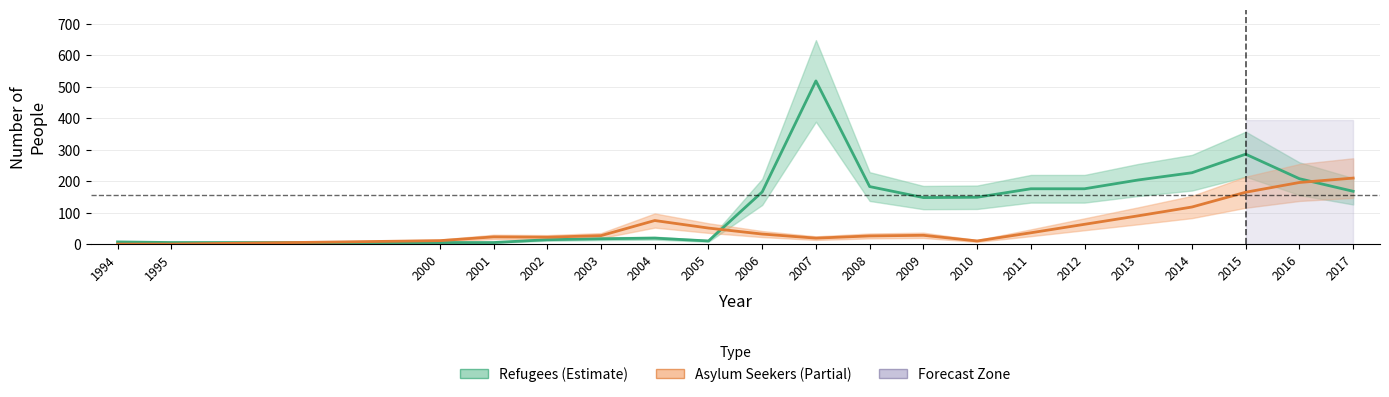

Which series has the largest total across all categories?

Refugees (Estimate)